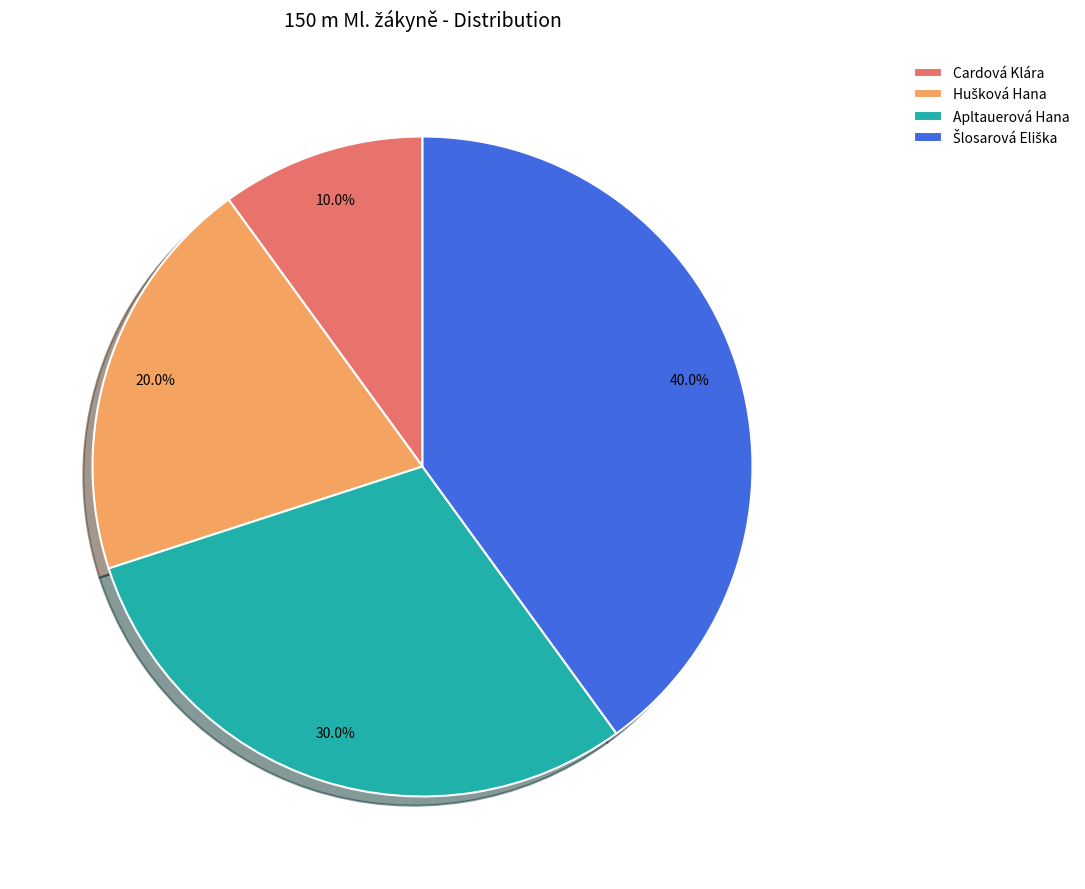

Is there a majority slice in this chart?

No